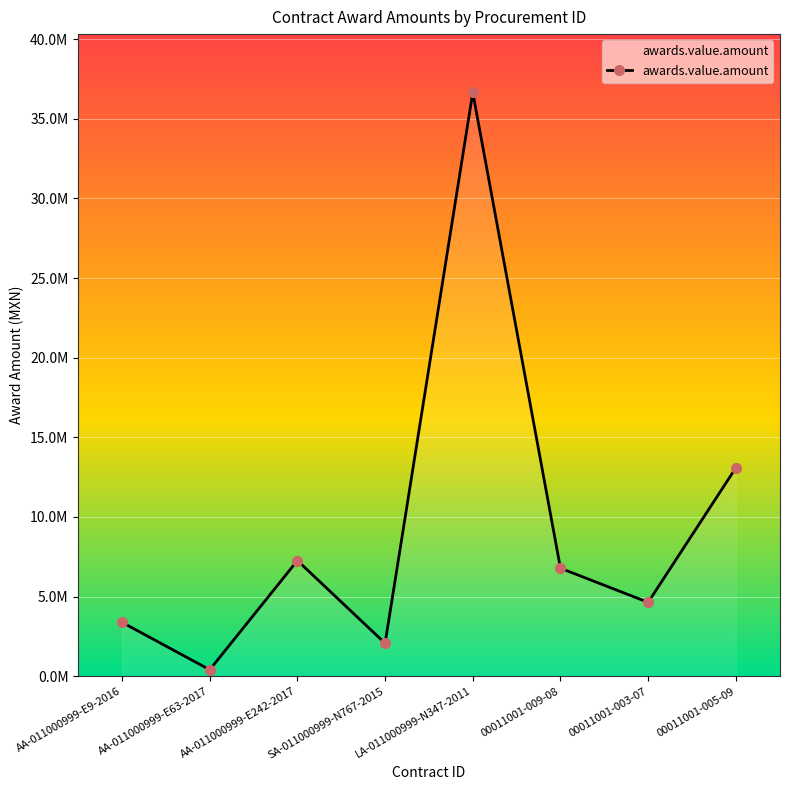

Is it true that the value at AA-011000999-E9-2016 is 2167431.9?

False